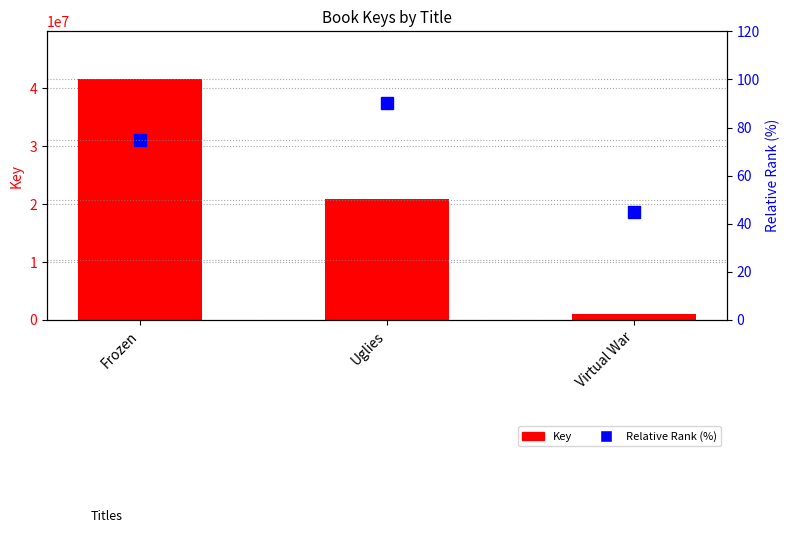

List the labels in order of Key value, smallest first.

Virtual War, Uglies, Frozen